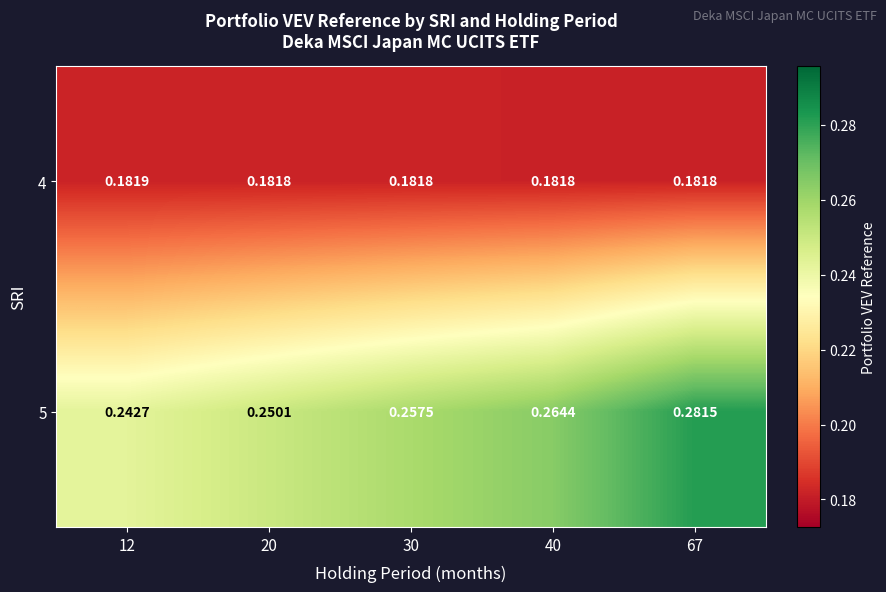

Is the value of 4 at 40 greater than the value of 5 at 40?

No